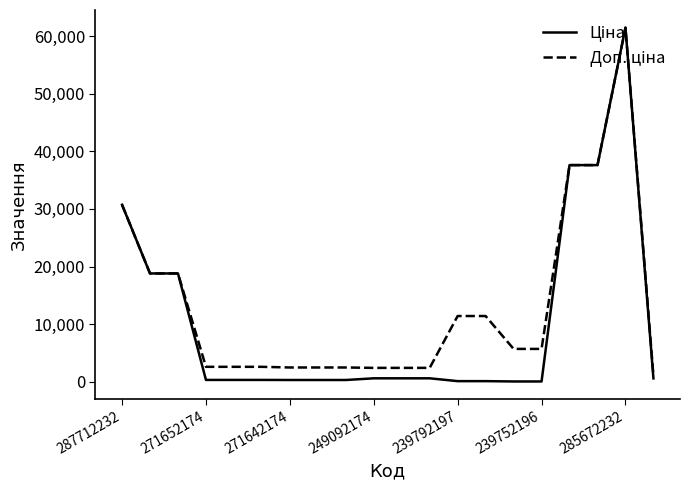

How many series are shown in this chart?

2